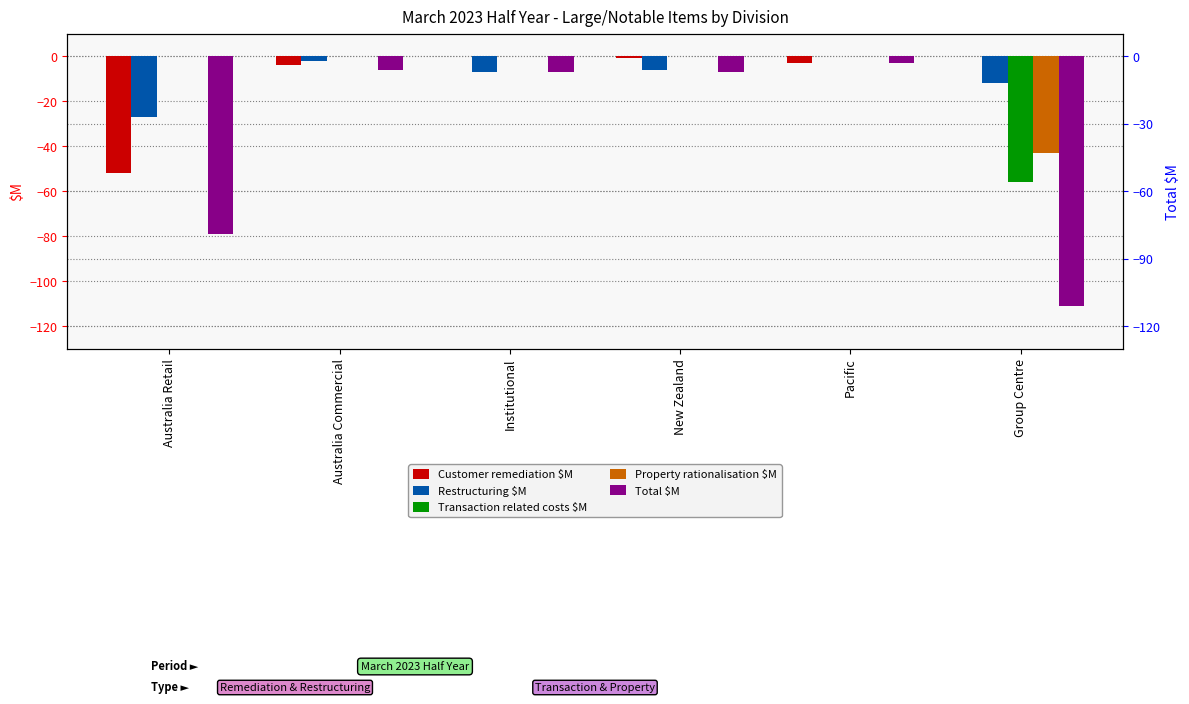

At how many categories does at least one series exceed -96?

6